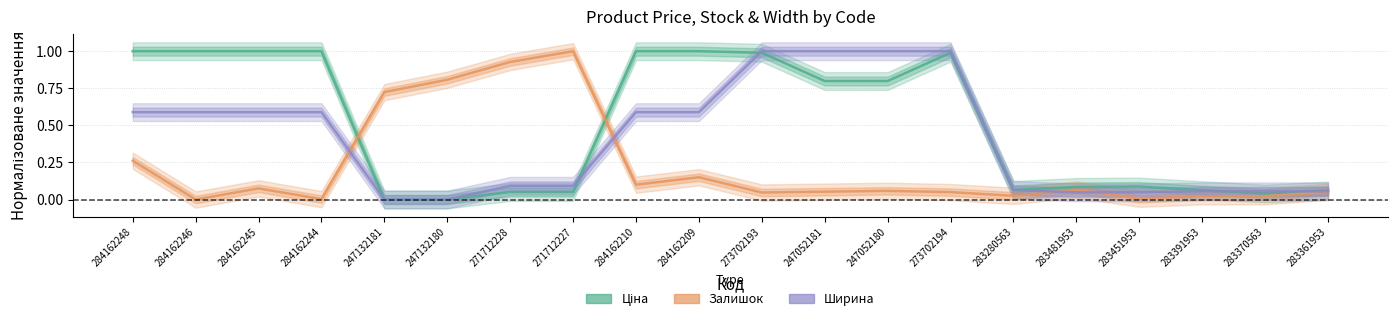

Rank the categories by Ціна value from highest to lowest.

284162248, 284162246, 284162245, 284162244, 284162210, 284162209, 273702193, 273702194, 247052181, 247052180, 283451953, 283481953, 283280563, 283391953, 283361953, 271712228, 271712227, 283370563, 247132181, 247132180